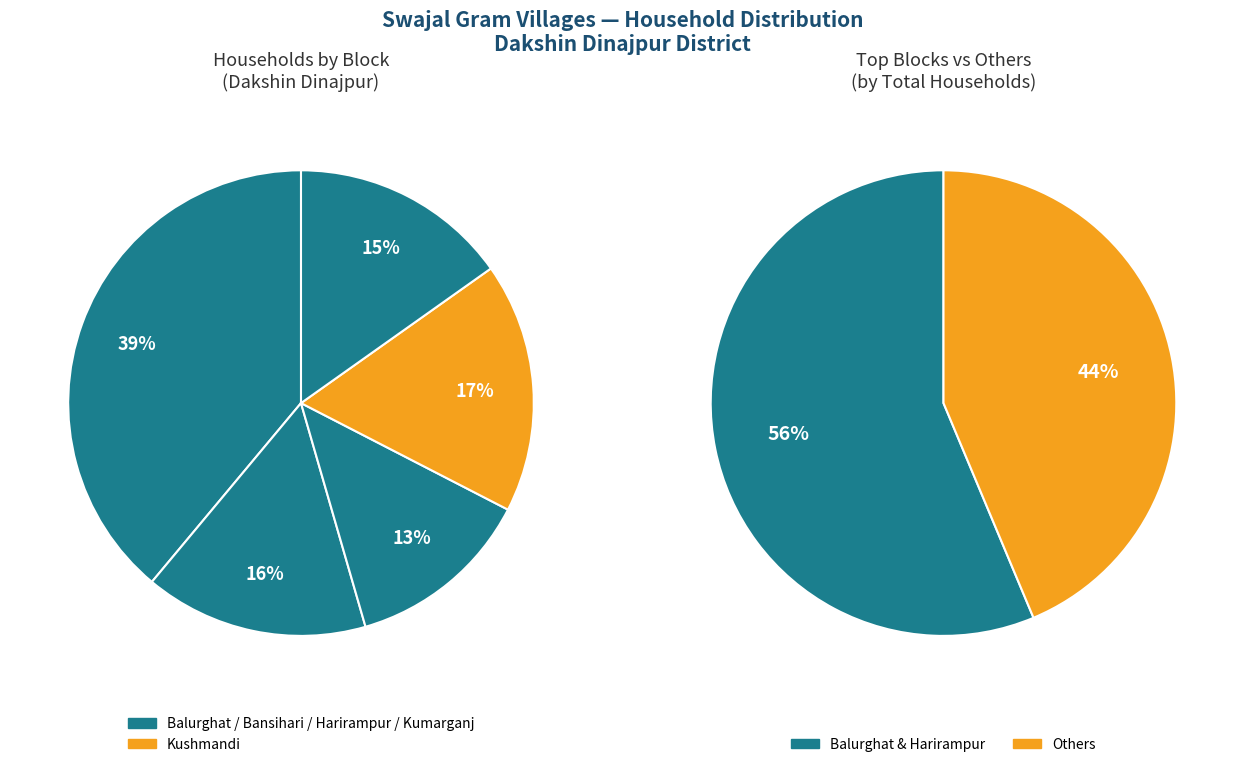

True or false: Bansihari accounts for 2% of the total.

False